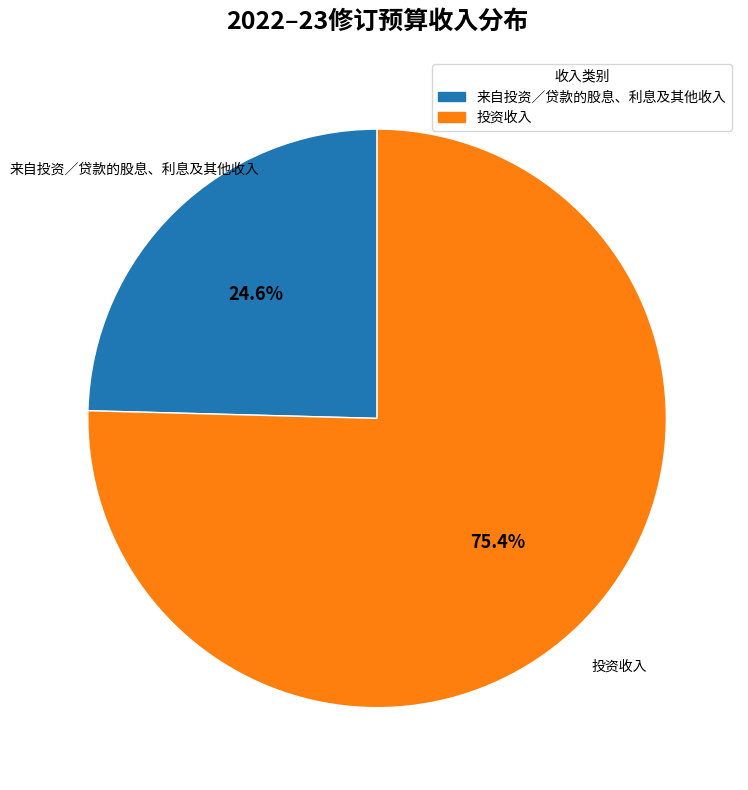

To the nearest percent, what is the combined percentage of 投资收入 and 来自投资／贷款的股息、利息及其他收入?

100%